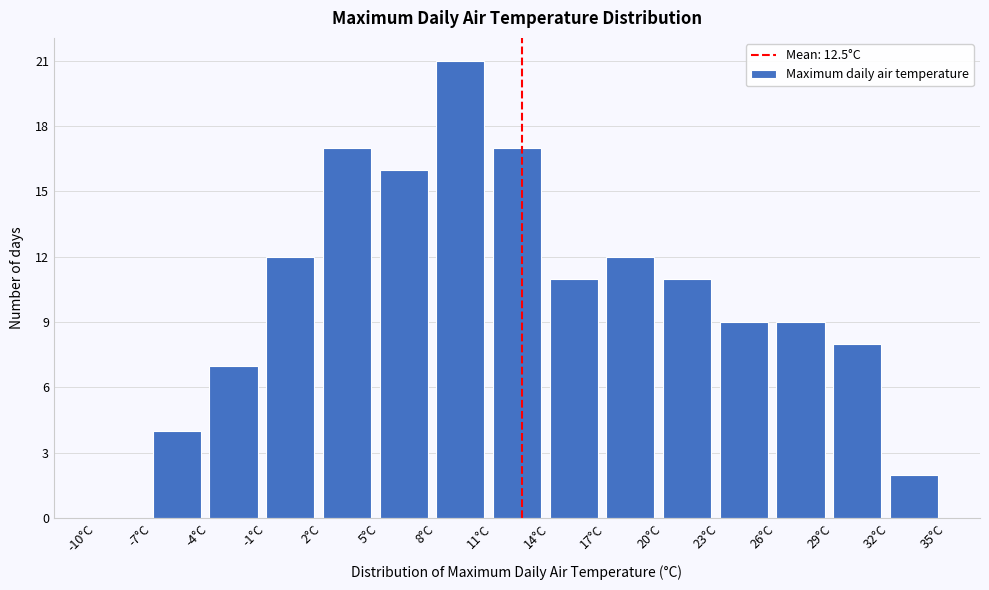

Over which range of the x-axis is the bar tallest?

8 to 11